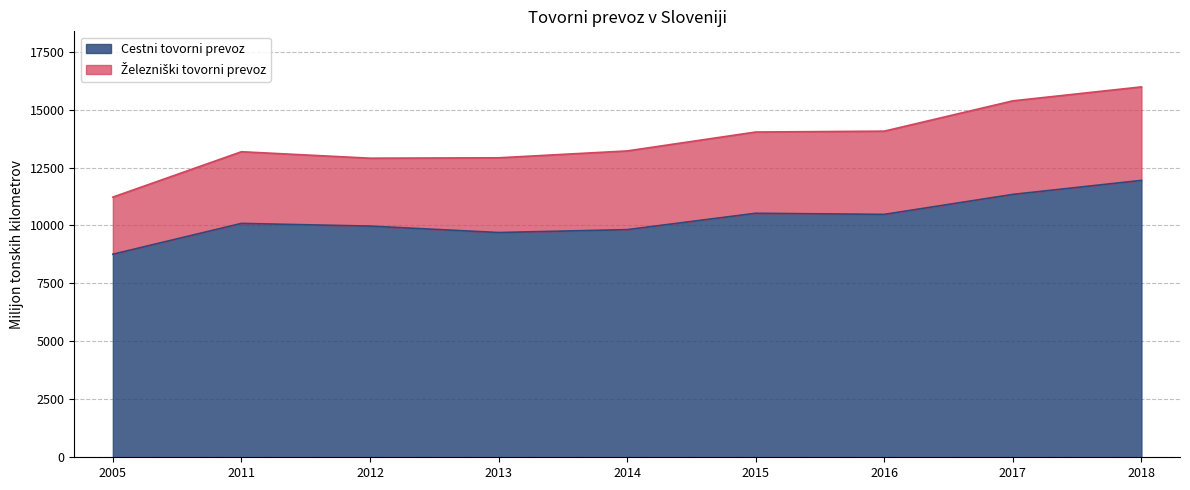

What is the value of the 2nd point from the left?

10090.0